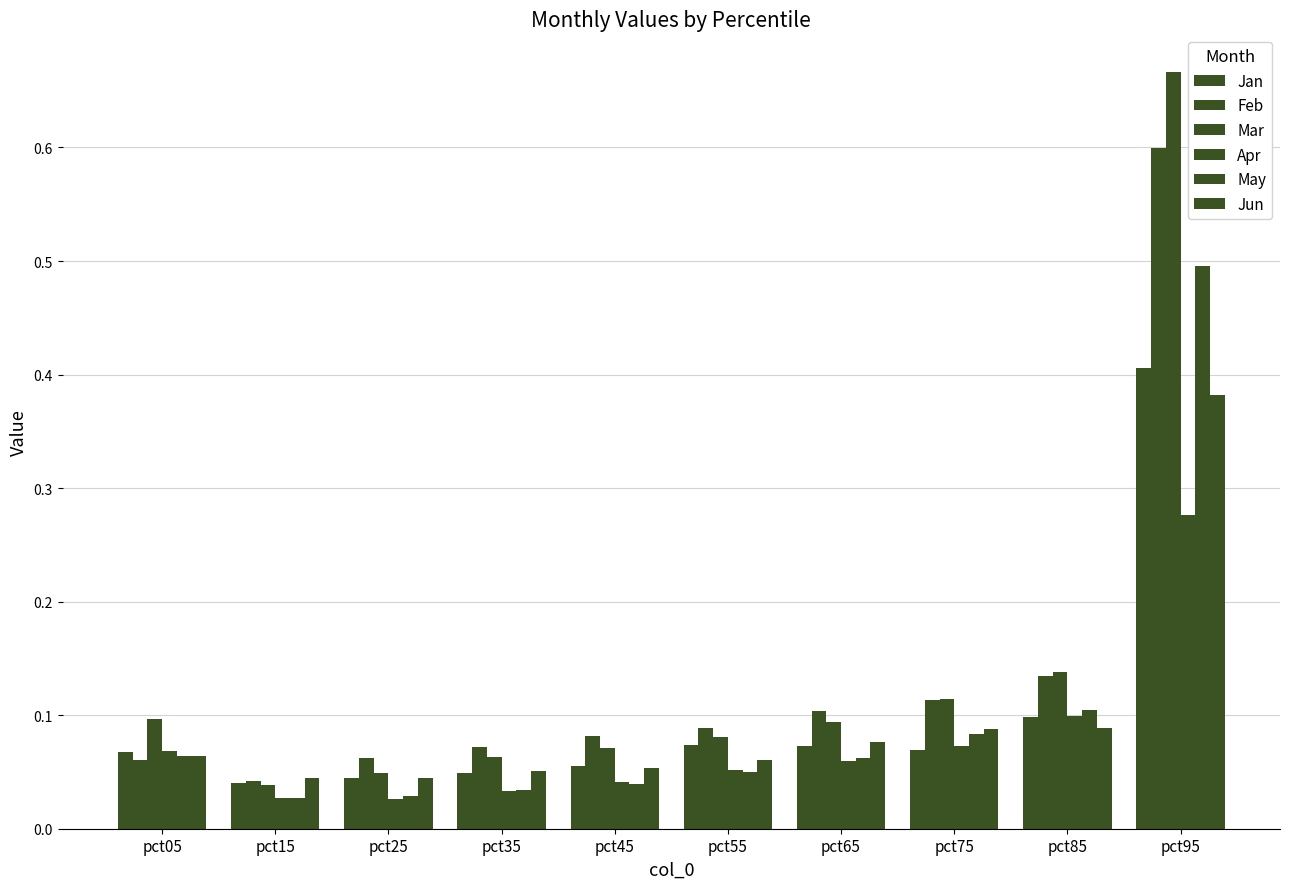

Which series has the largest total across all categories?

Mar